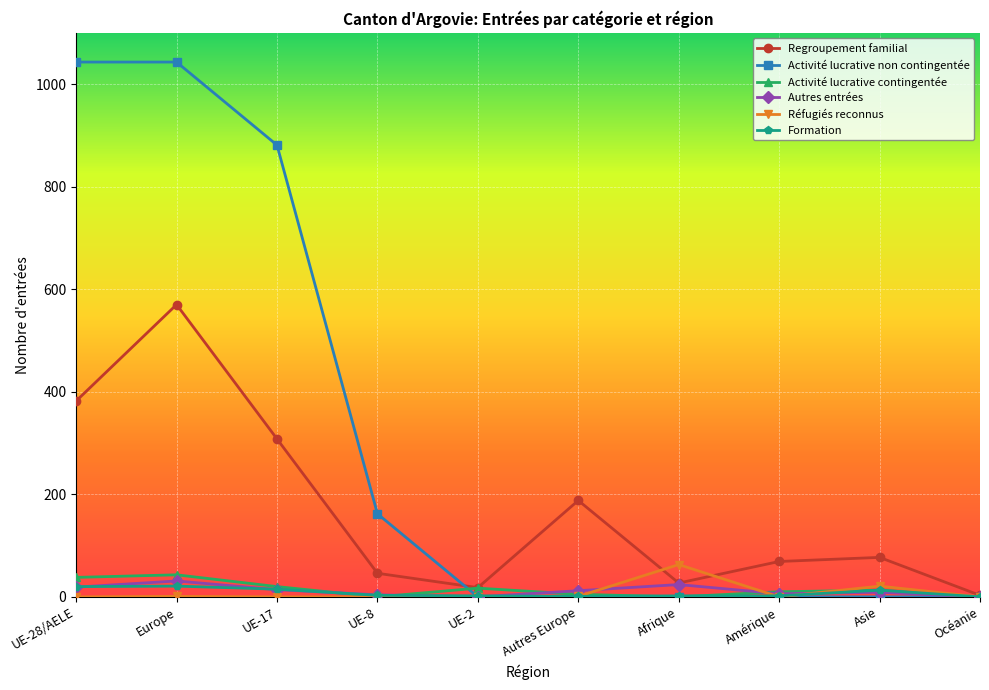

How many interior local peaks does the Regroupement familial series have?

3